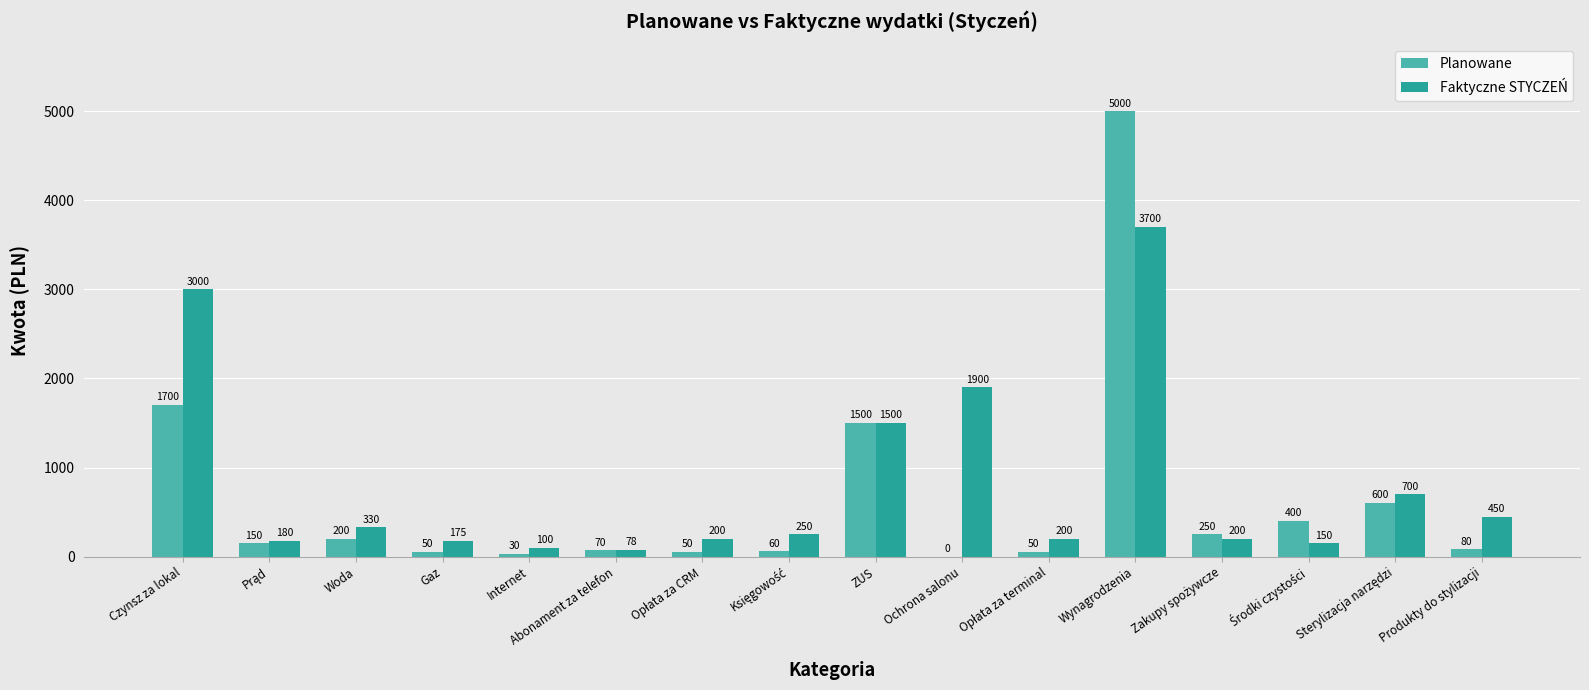

What is the approximate value of Planowane at Wynagrodzenia?

5000